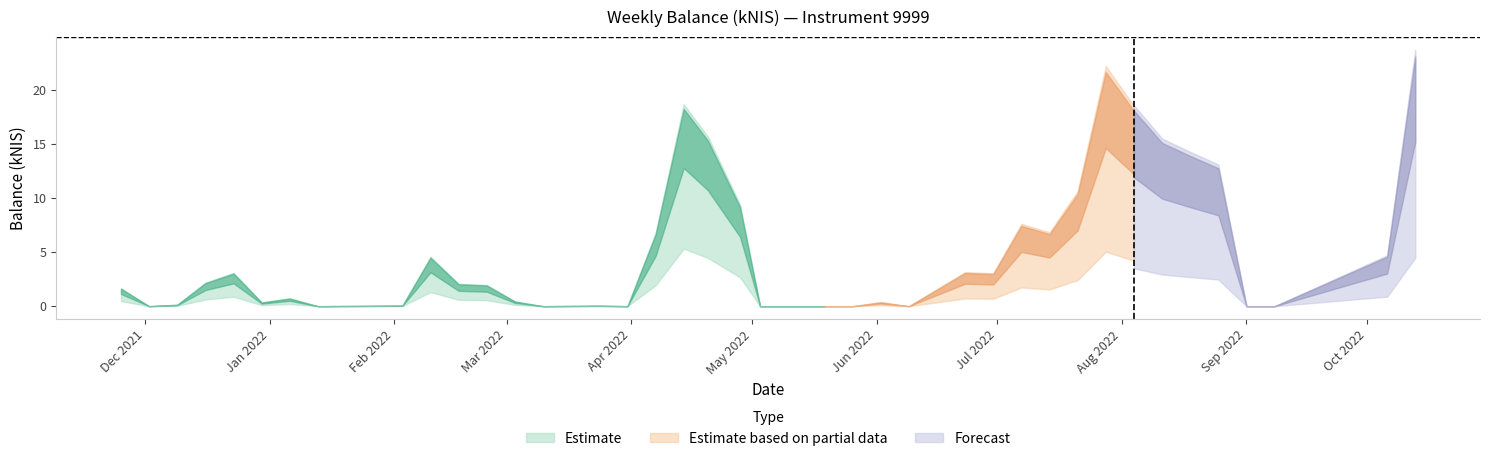

What is the difference between the values at 2022-04-07 and 2021-12-30?

6.1